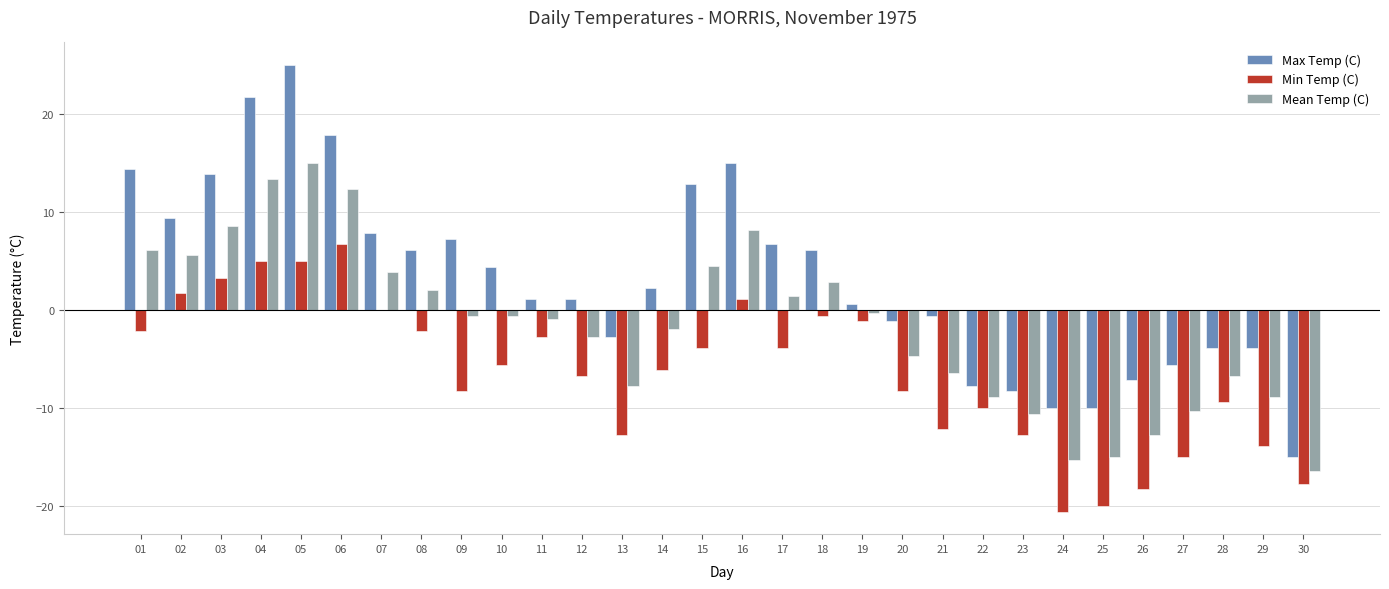

At which category is the sum across all series the highest?

05